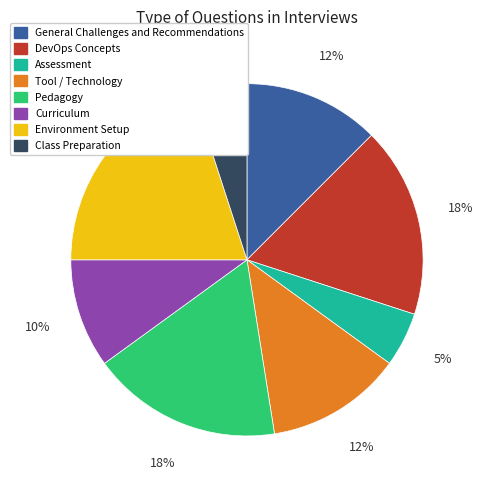

Does any single category account for the majority?

No